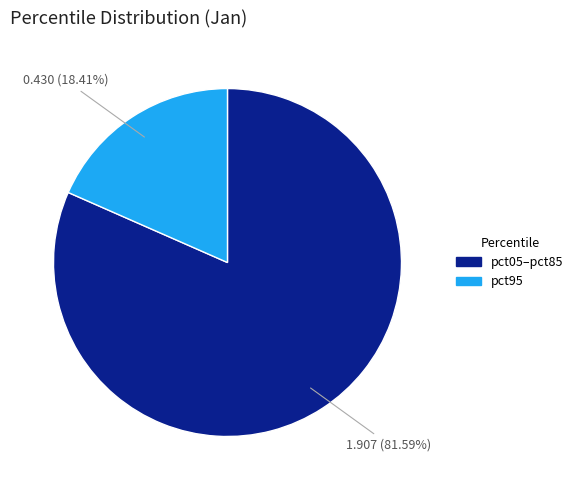

Is the sum of pct05–pct85 and pct95 greater than half?

Yes